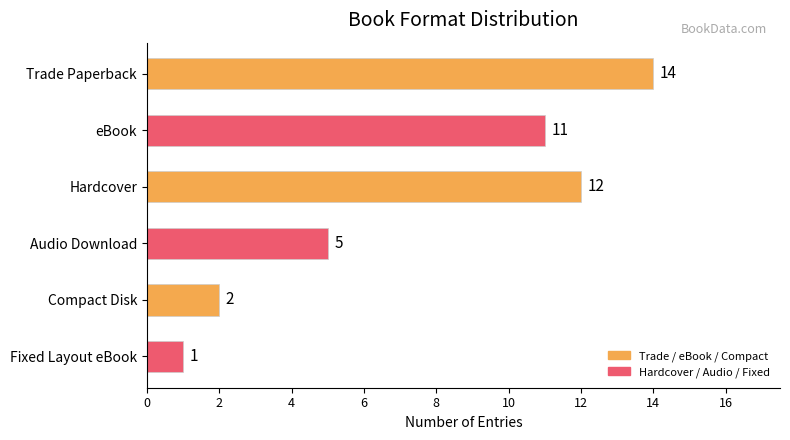

How many bars are there in total?

6